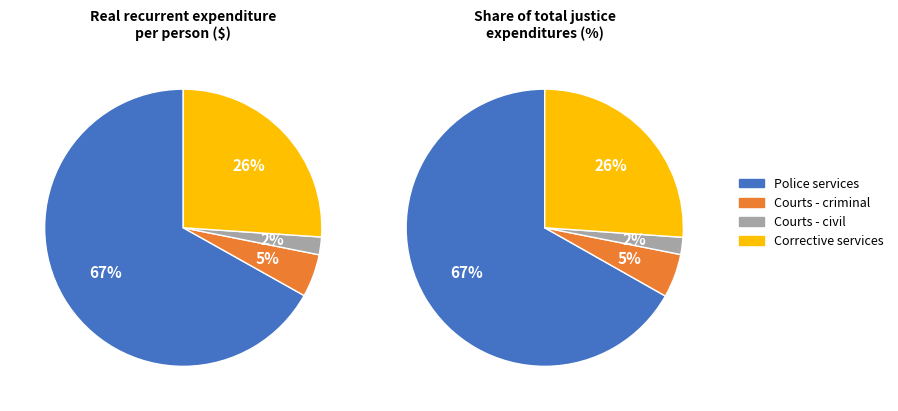

Is it true that Courts - civil is 1% of the pie?

False